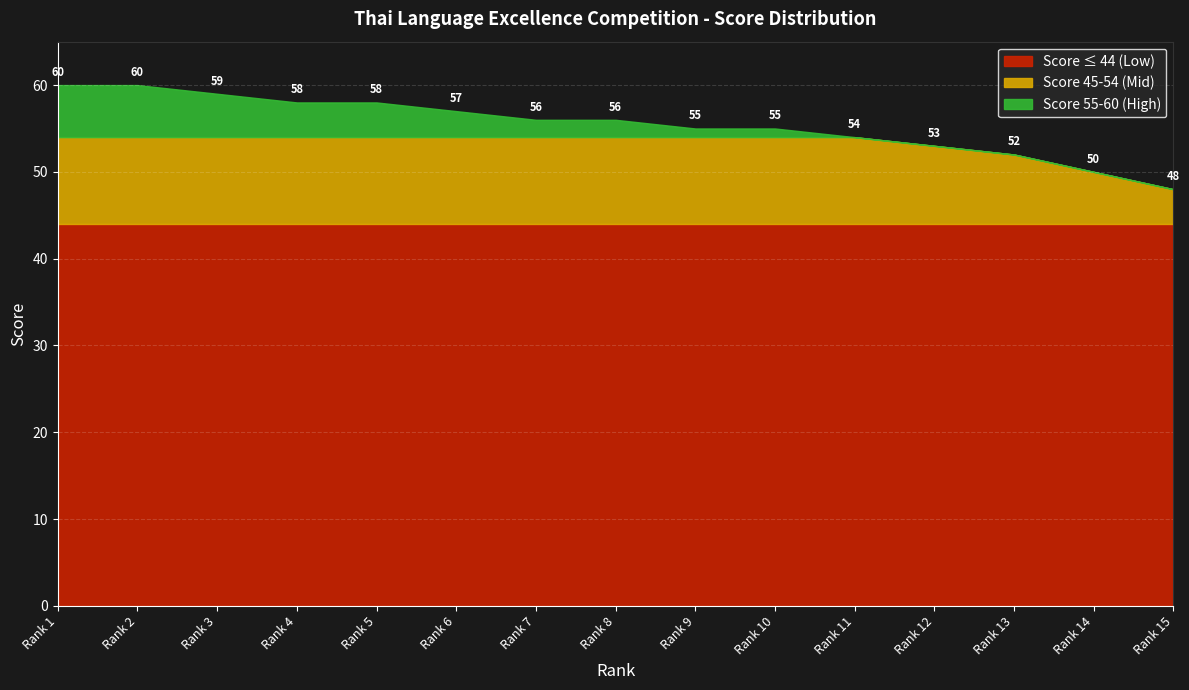

True or false: Score ≤ 44 (Low) has a value of 44 at Rank 10.

True